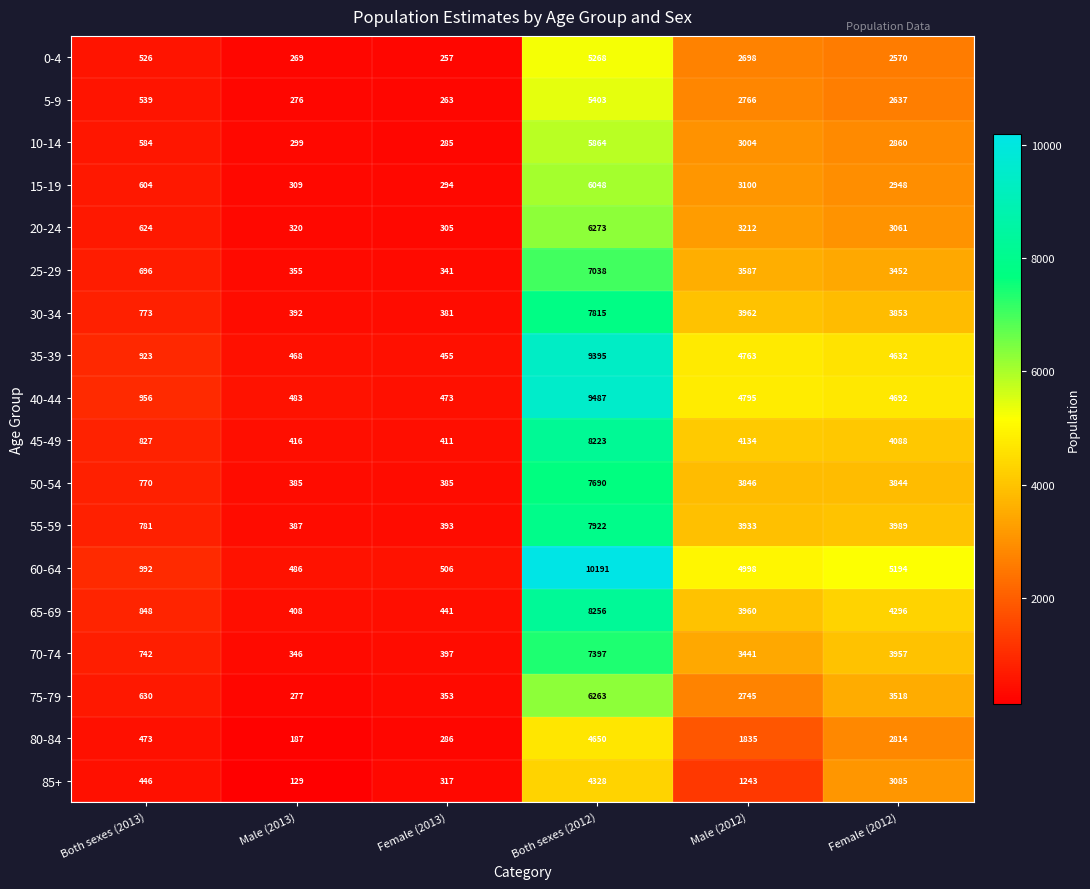

What value does the 50-54 series have at Both sexes (2013)?

770